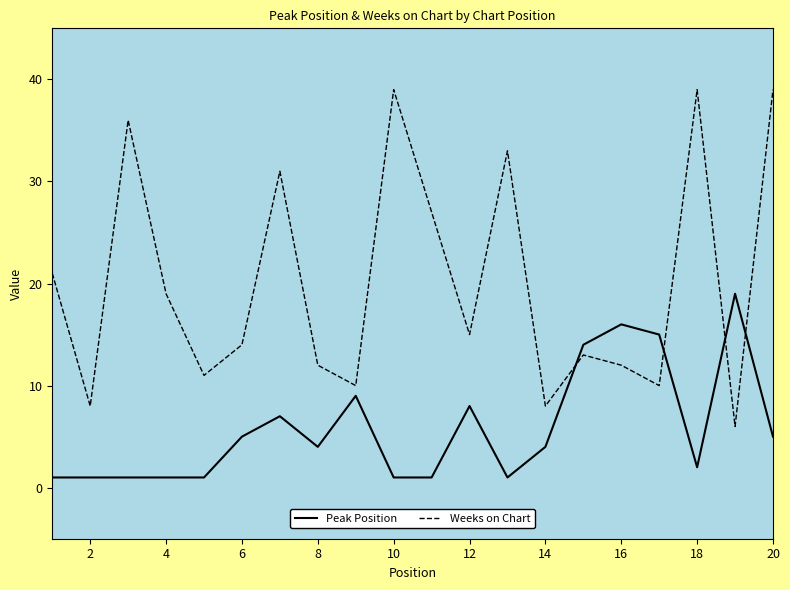

List the series in order of their overall mean, lowest first.

Peak Position, Weeks on Chart